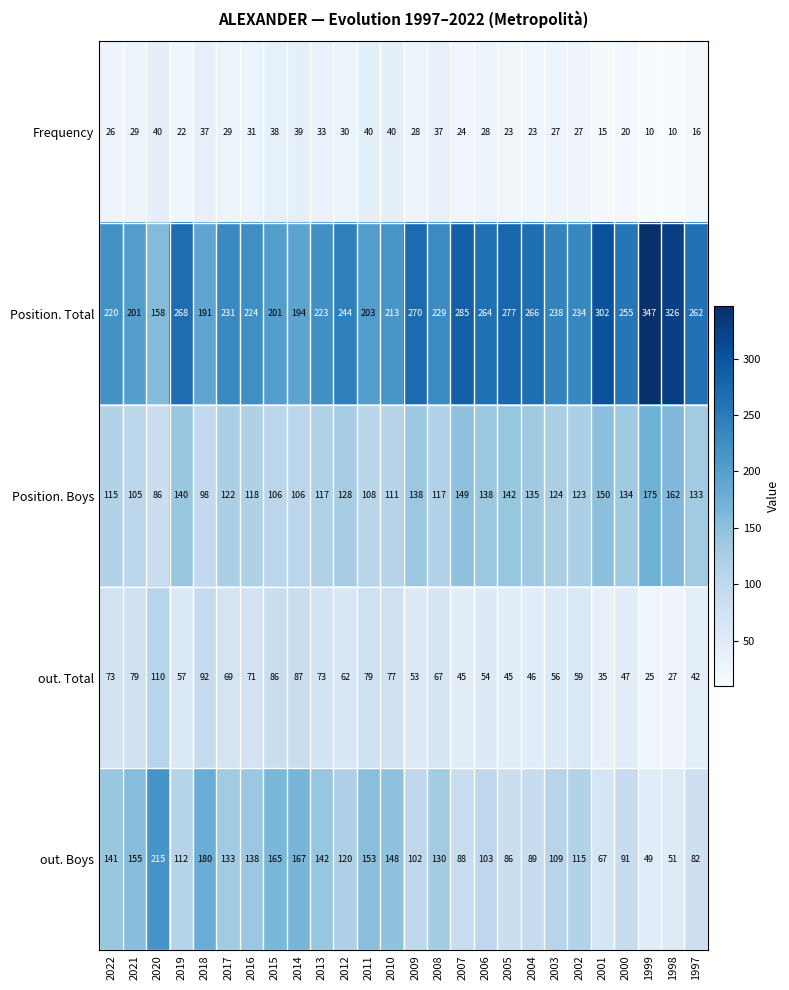

Which series changed the most between 2020 and 2015?

out. Boys